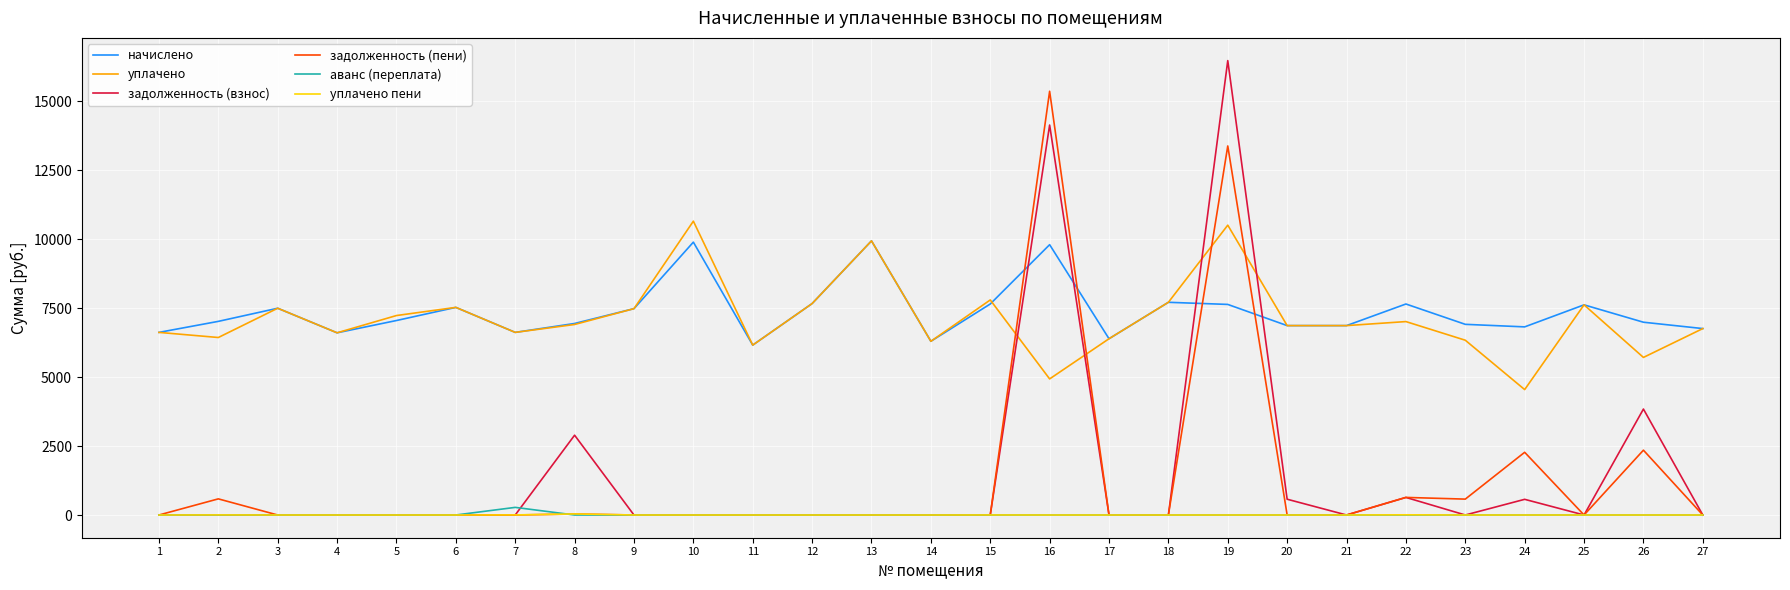

At which category is the sum across all series the highest?

19